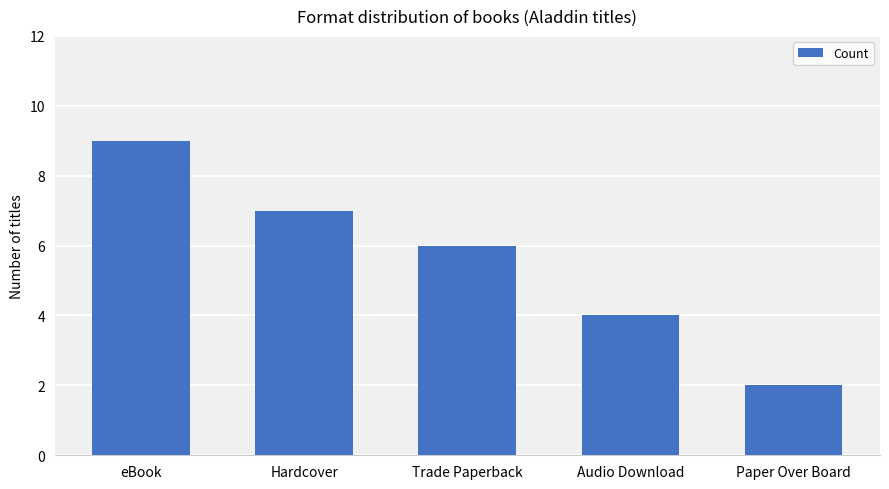

Rank the categories by value from lowest to highest.

Paper Over Board, Audio Download, Trade Paperback, Hardcover, eBook